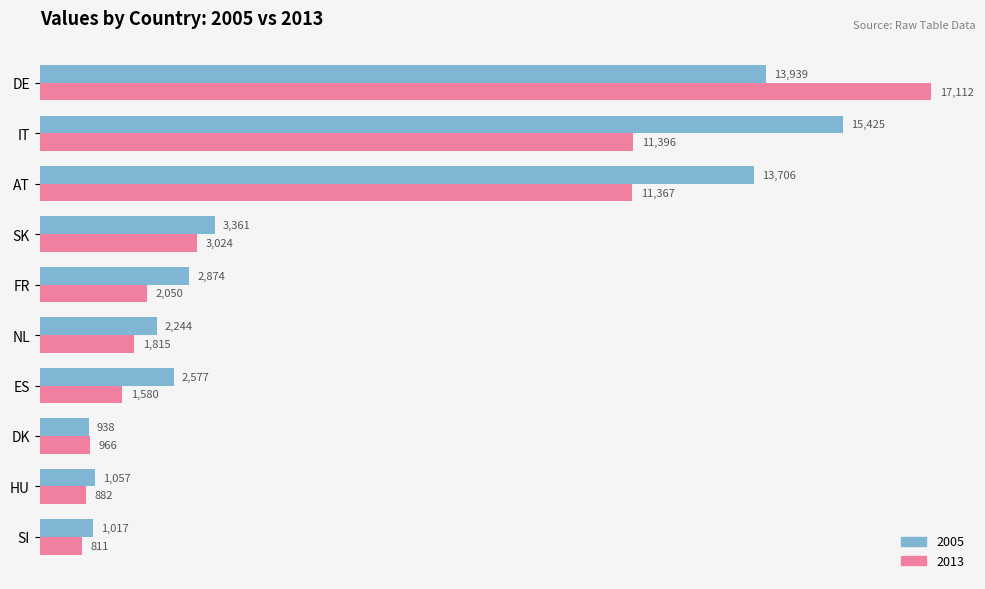

Which category has the lowest value in the 2005 series?

DK